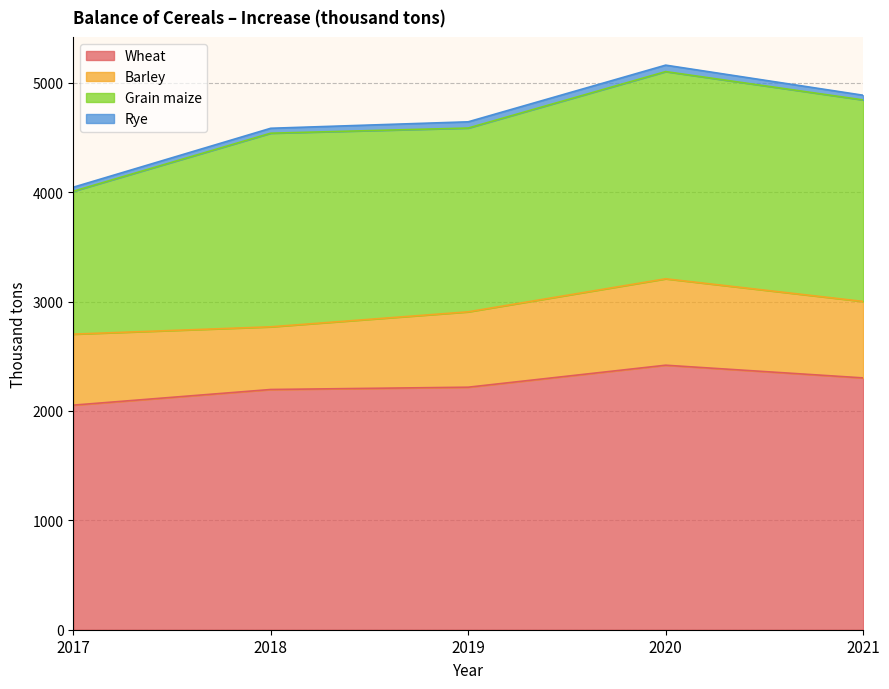

What is the greatest value displayed?

2418